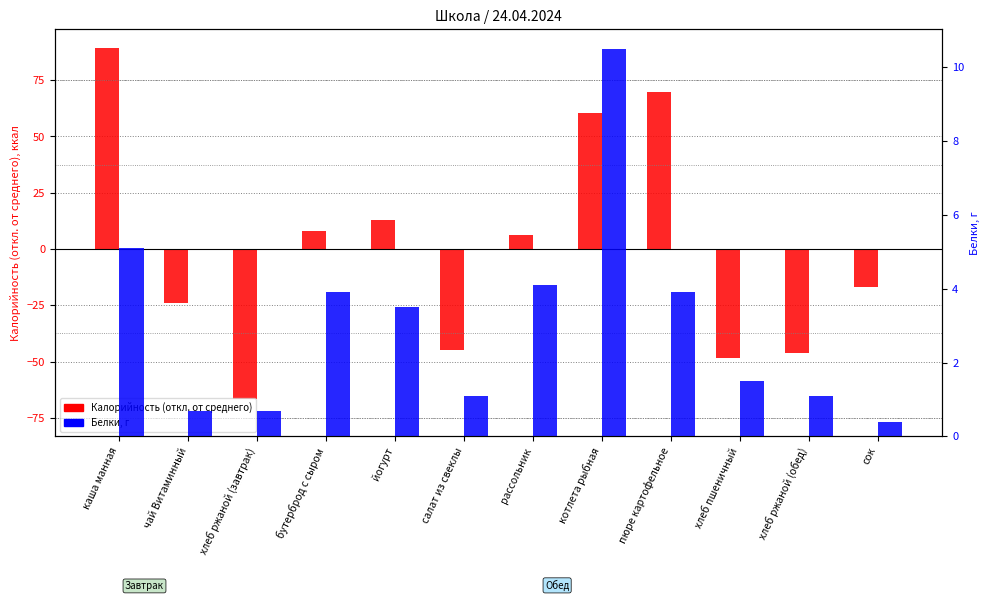

The value of Белки, г at чай Витаминный is 0.7. True or false?

True